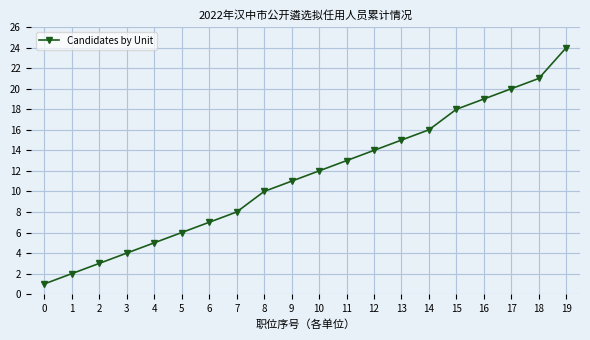

What is the sum of all values?

229